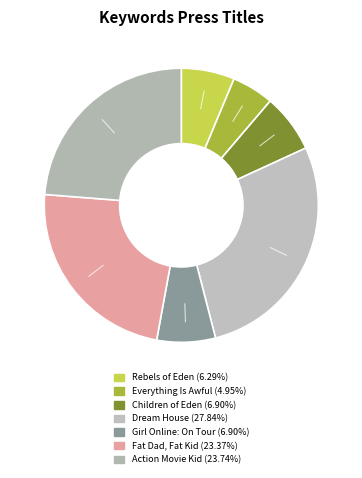

How many segments does this pie chart have?

7